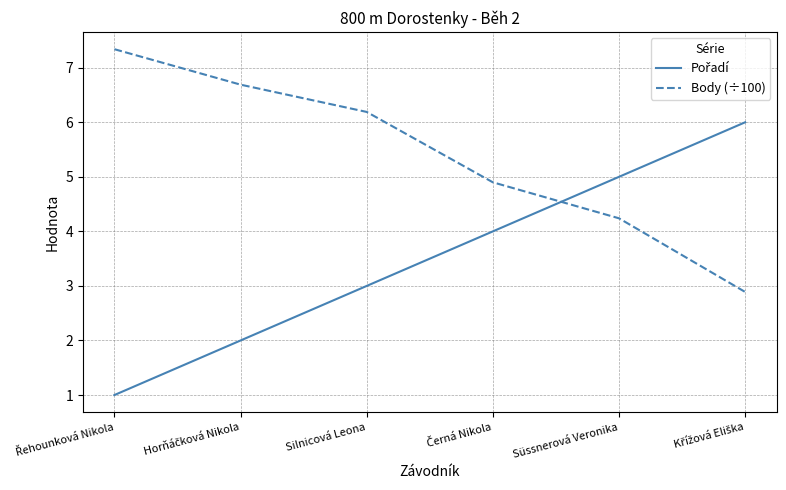

What is the total value across all series at Süssnerová Veronika?

9.2